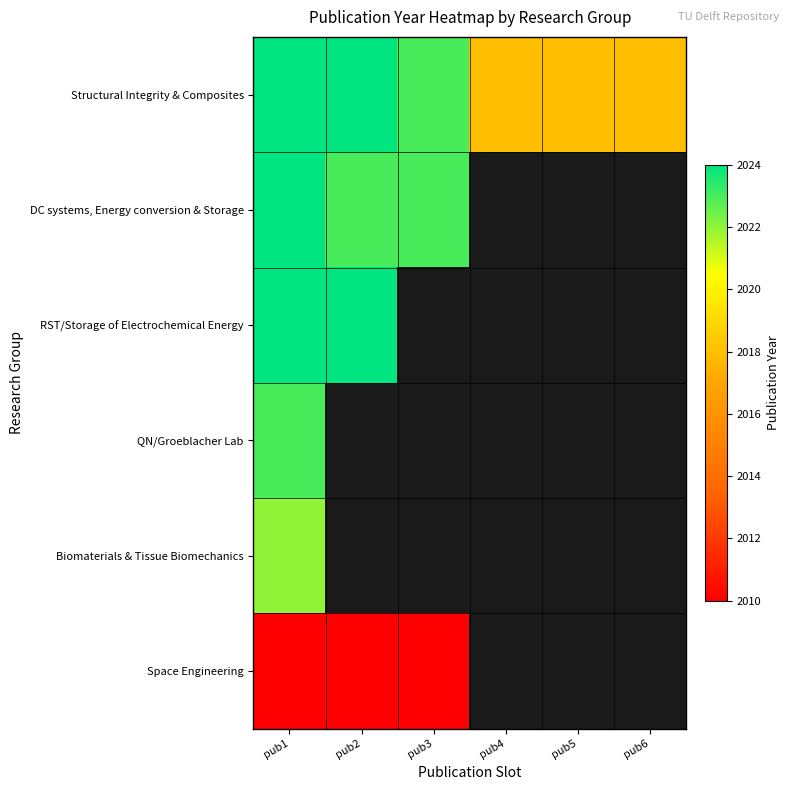

What is the difference between the highest and lowest values at pub1?

14.0